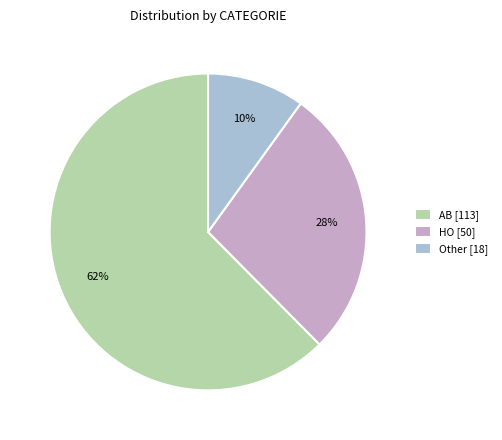

Which slice is the largest?

AB